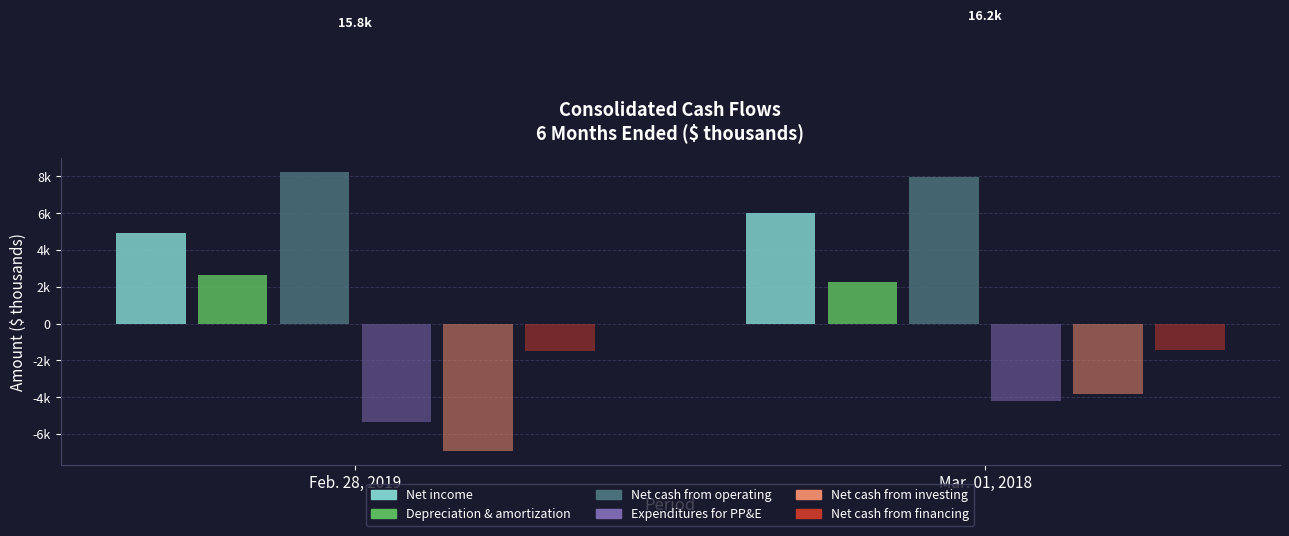

At which category is the sum across all series the highest?

Mar. 01, 2018